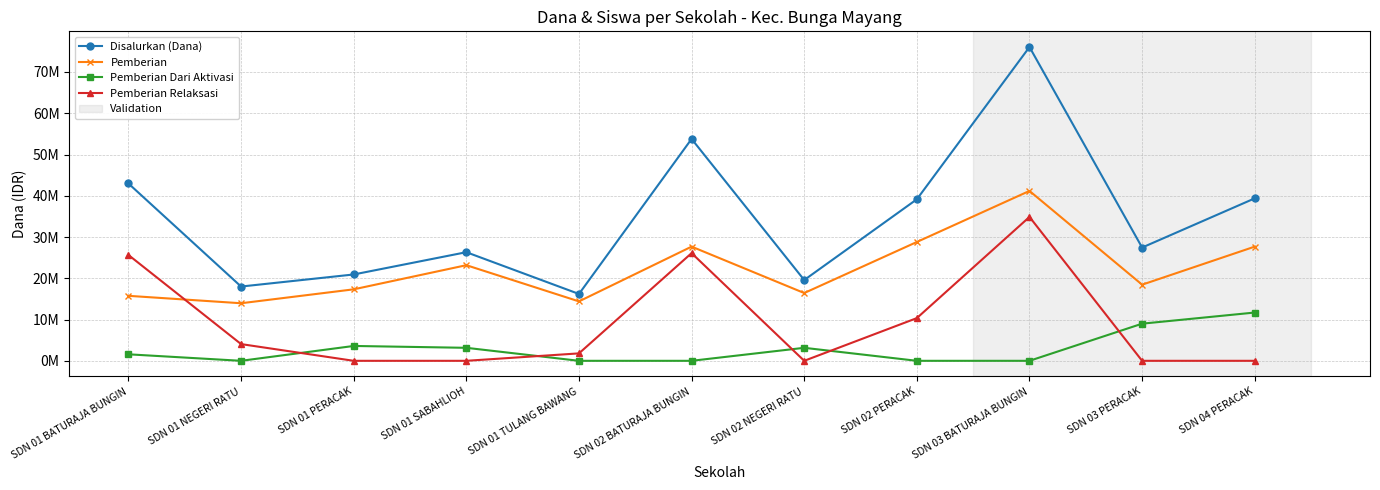

List the series in order of their overall mean, highest first.

Disalurkan (Dana), Pemberian, Pemberian Relaksasi, Pemberian Dari Aktivasi